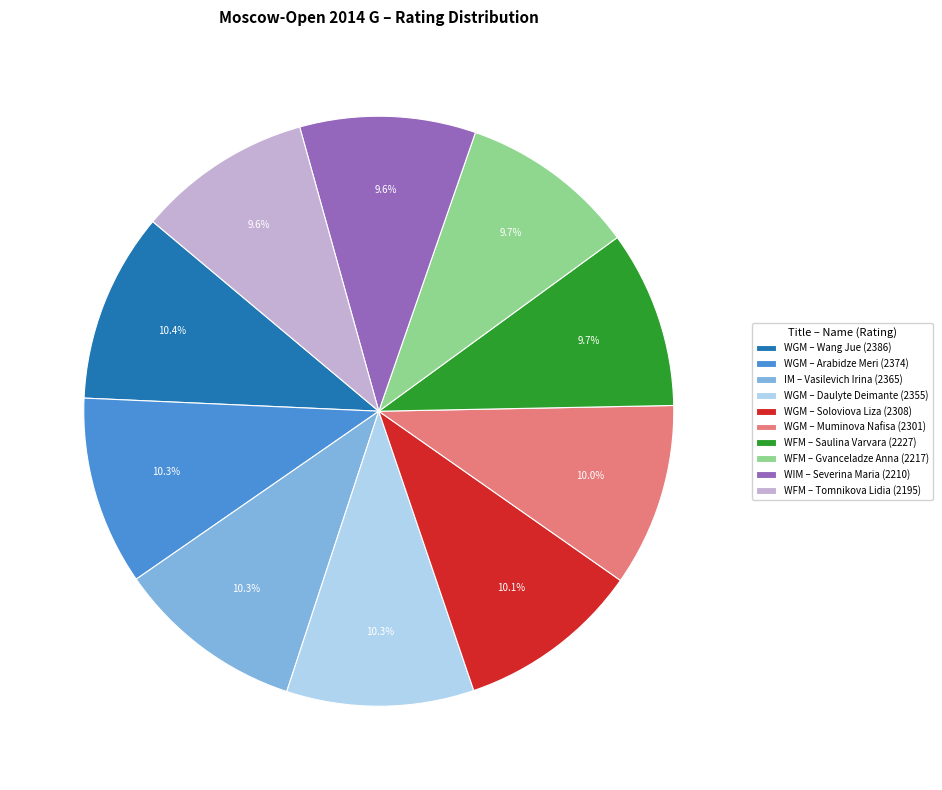

What percentage do IM – Vasilevich Irina (2365) and WIM – Severina Maria (2210) together represent?

19.9%